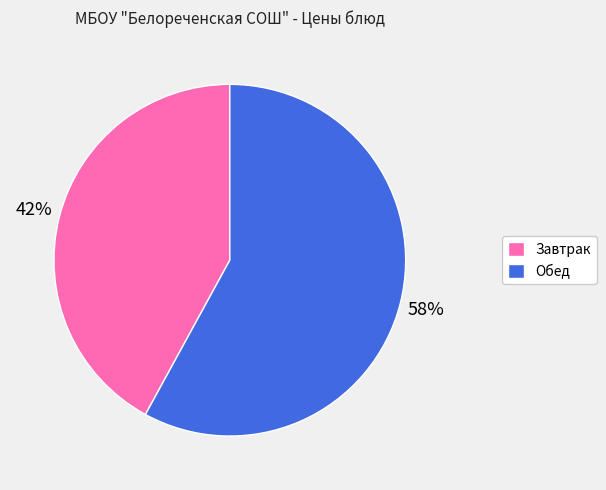

Rank the categories by value from lowest to highest.

Завтрак, Обед